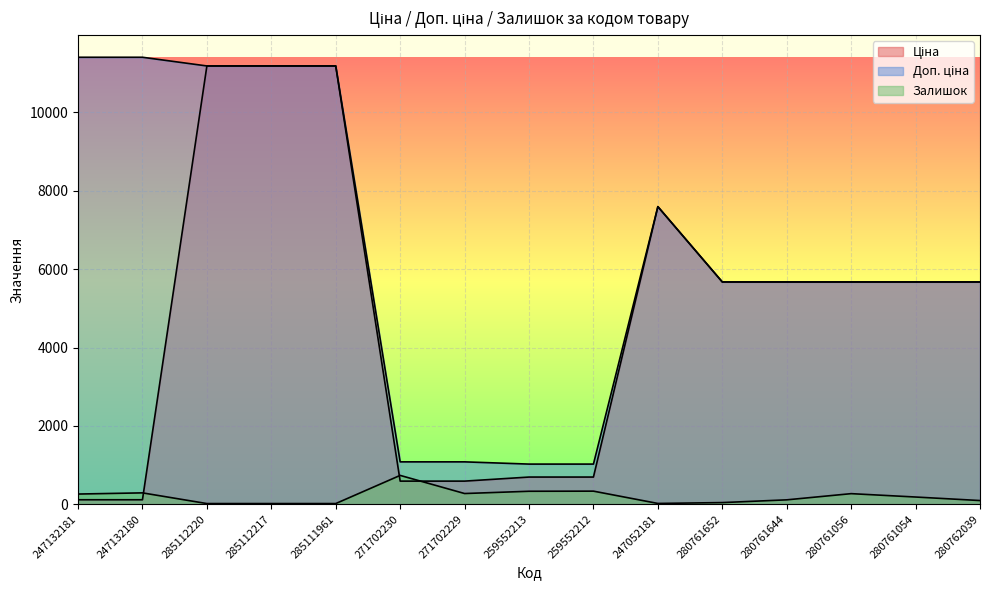

The value of Ціна at 280761056 is 5673.8. True or false?

True